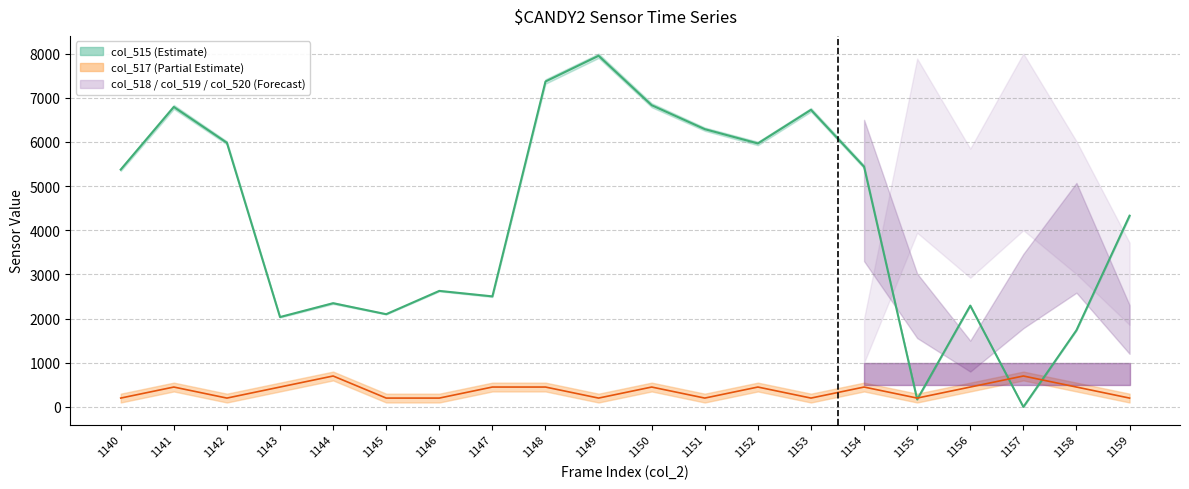

At which category does the chart reach its peak across all series?

1149